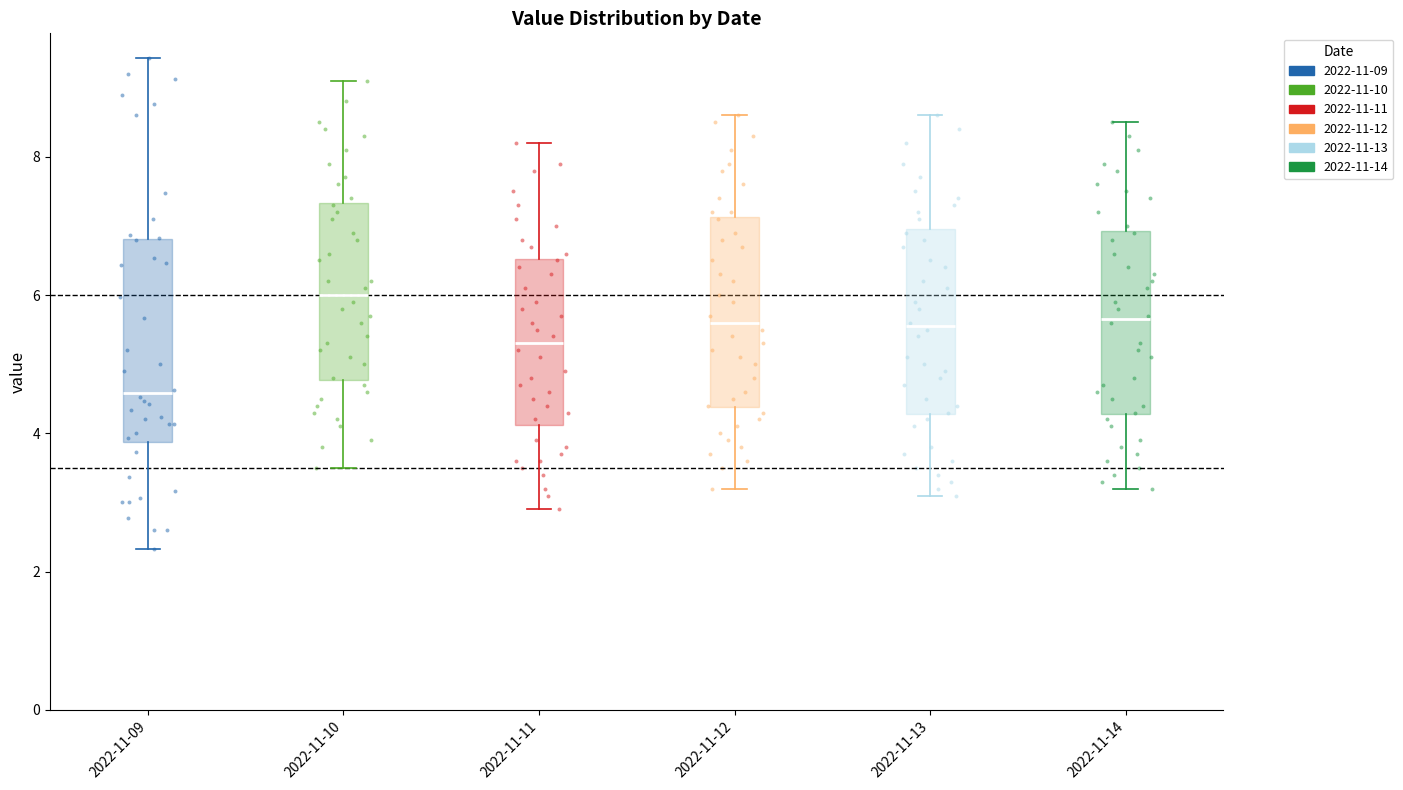

Which box's median line is the lowest?

2022-11-09